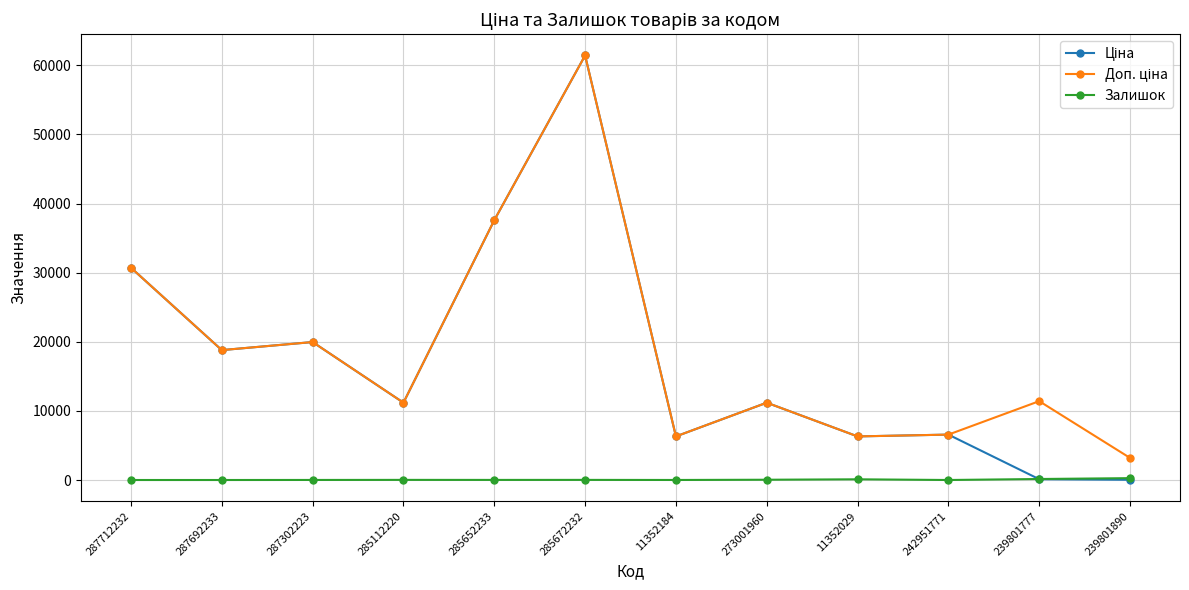

How many data points in Залишок are less than 16?

6